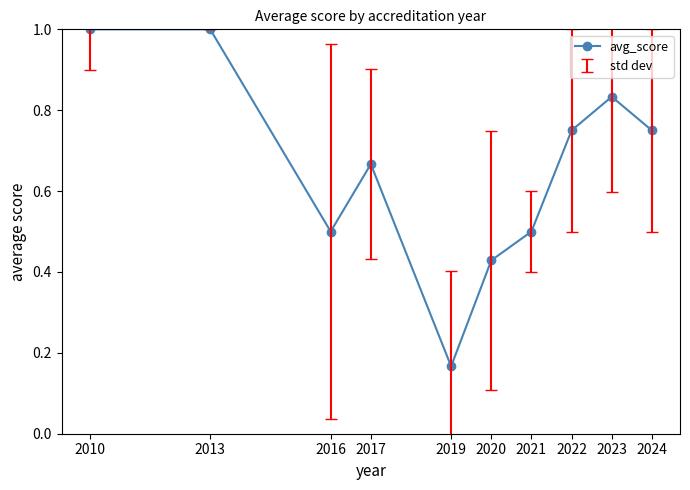

What is the change in value from 2017 to 2023?

+0.2